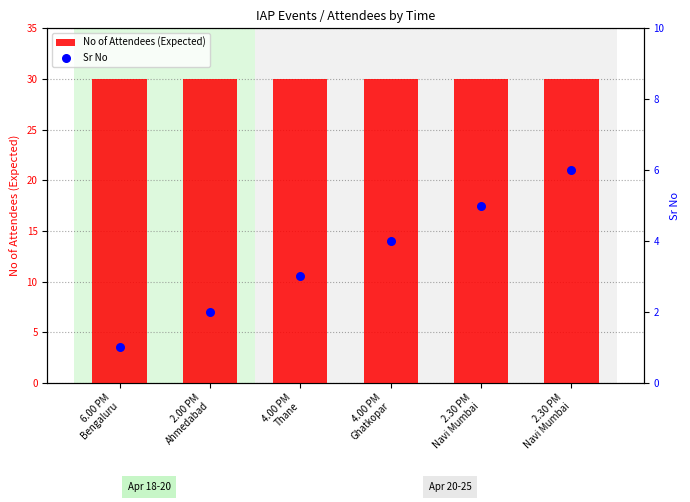

What is the total value across all series at 4.00 PM
Thane?

33